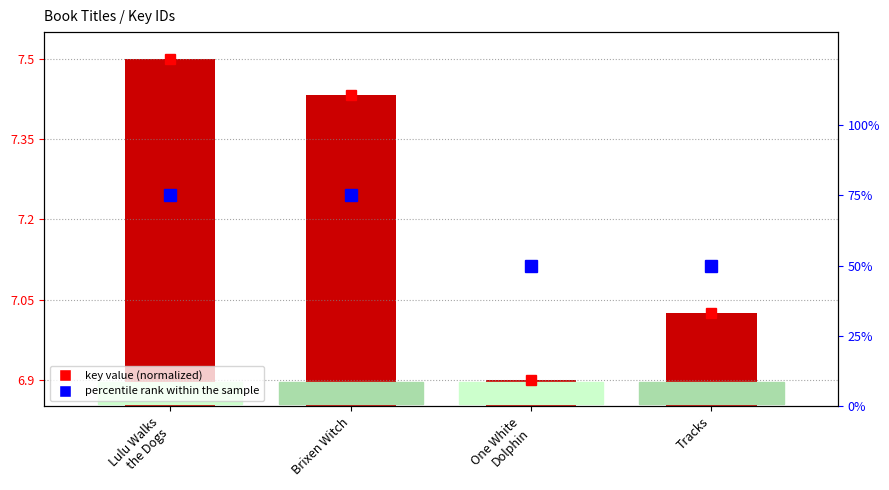

What are all the series names shown in the legend?

key value (normalized), percentile rank within the sample